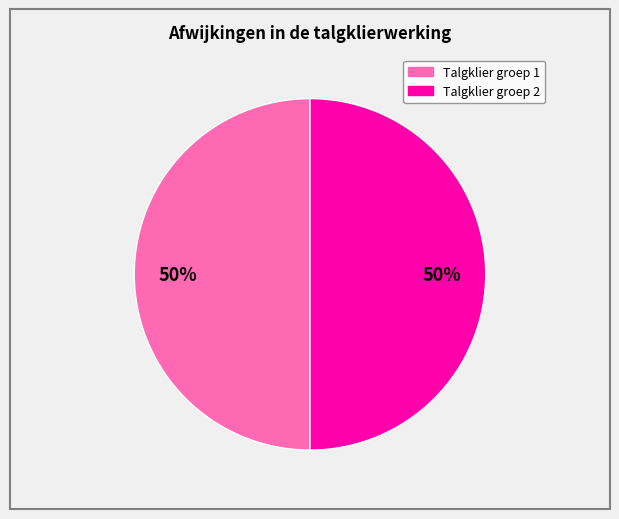

To the nearest percent, what is the average slice percentage?

50%